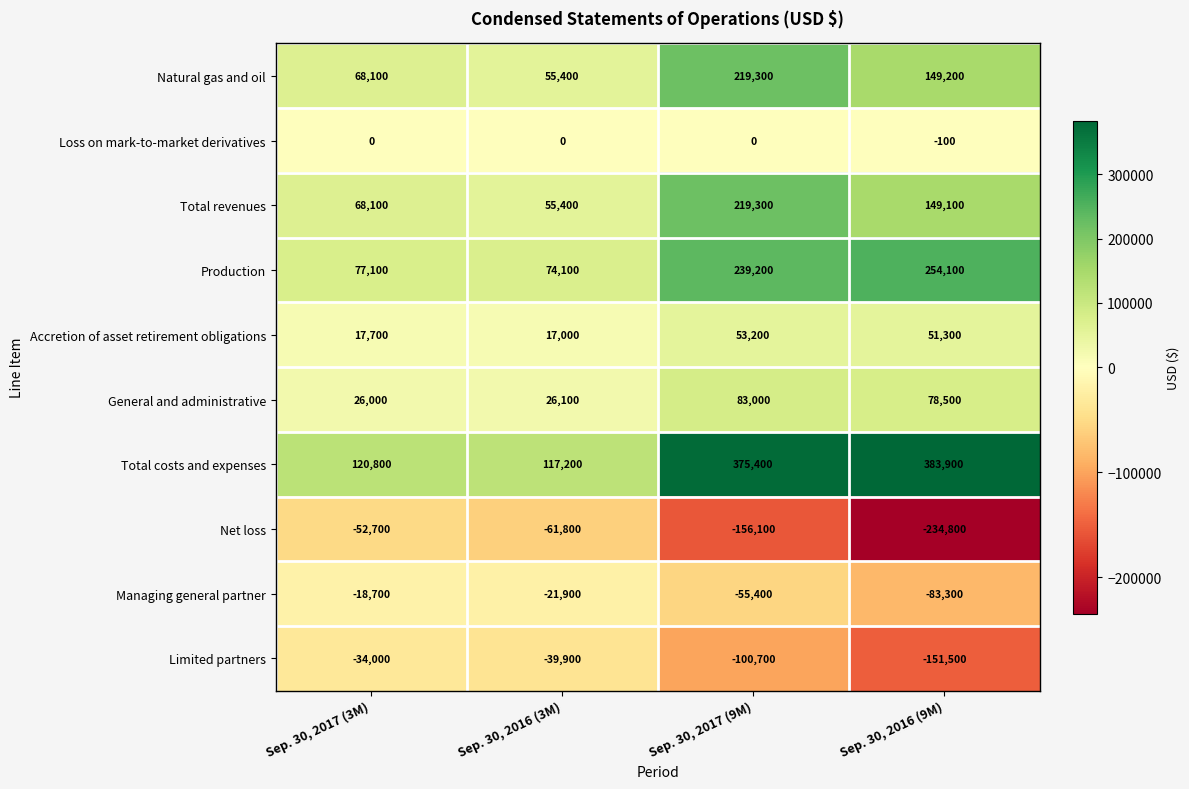

The value of Limited partners at Sep. 30, 2016 (9M) is -248657. True or false?

False